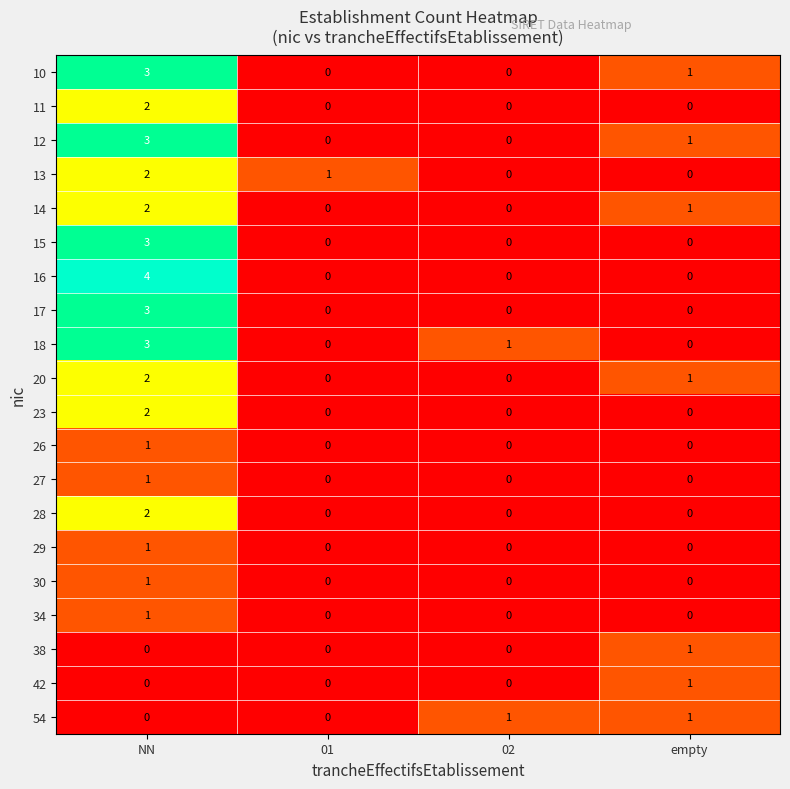

At how many categories does at least one series exceed 3?

1